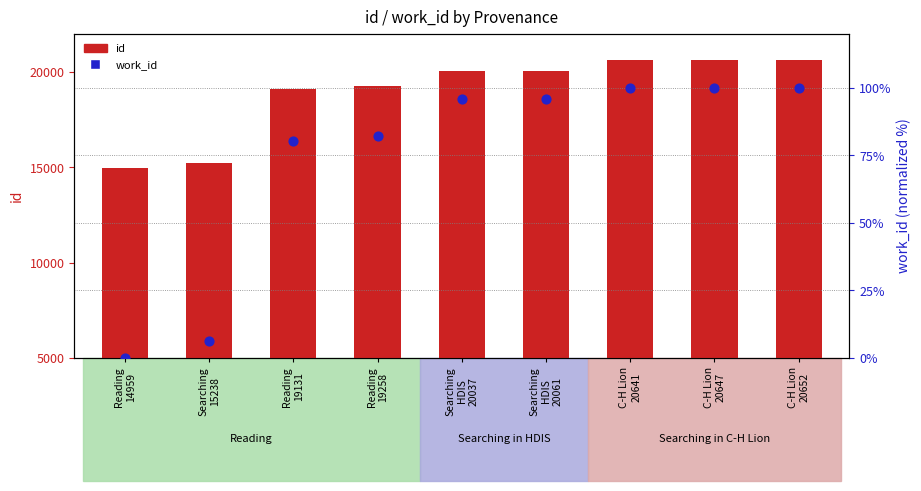

Which series reaches the minimum Y coordinate?

work_id